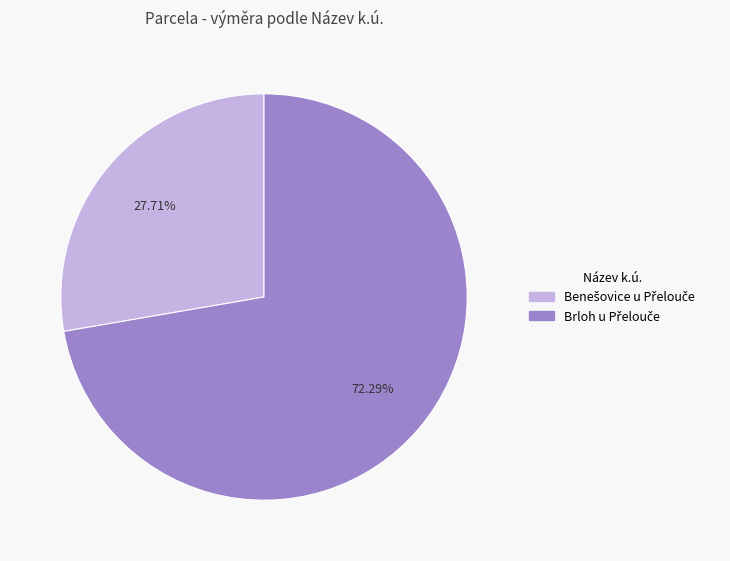

Does any single category account for the majority?

Yes